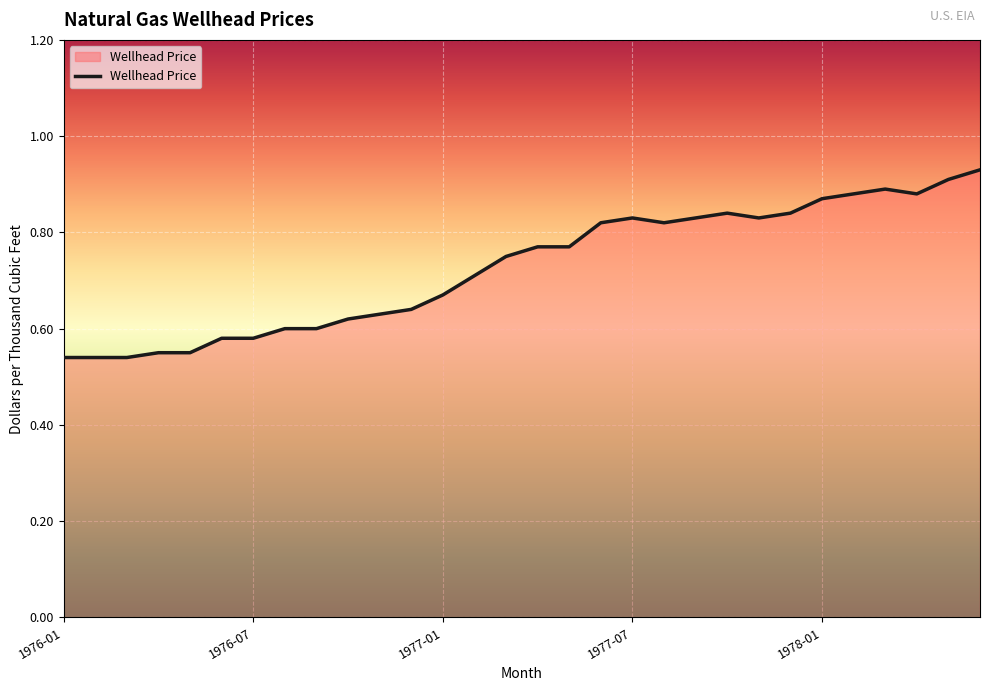

True or false: there are more than 0 points higher than both neighbors.

True